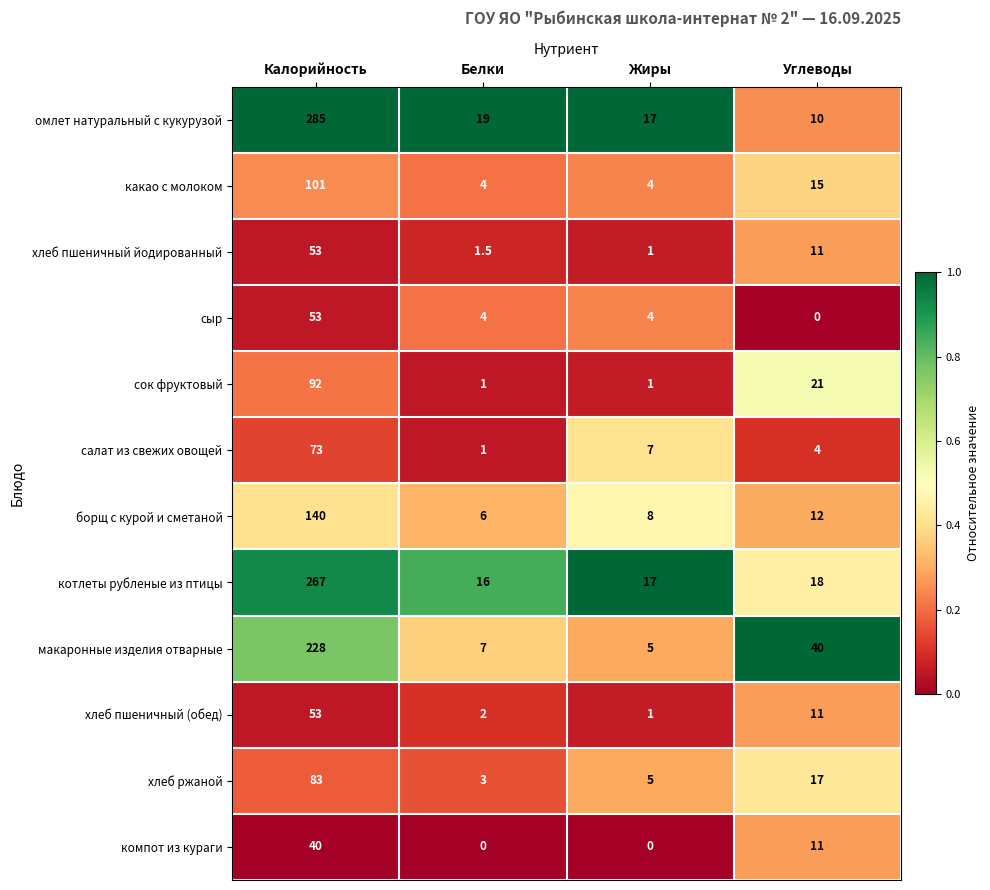

Is it true that омлет натуральный с кукурузой equals 19.0 at Белки?

True